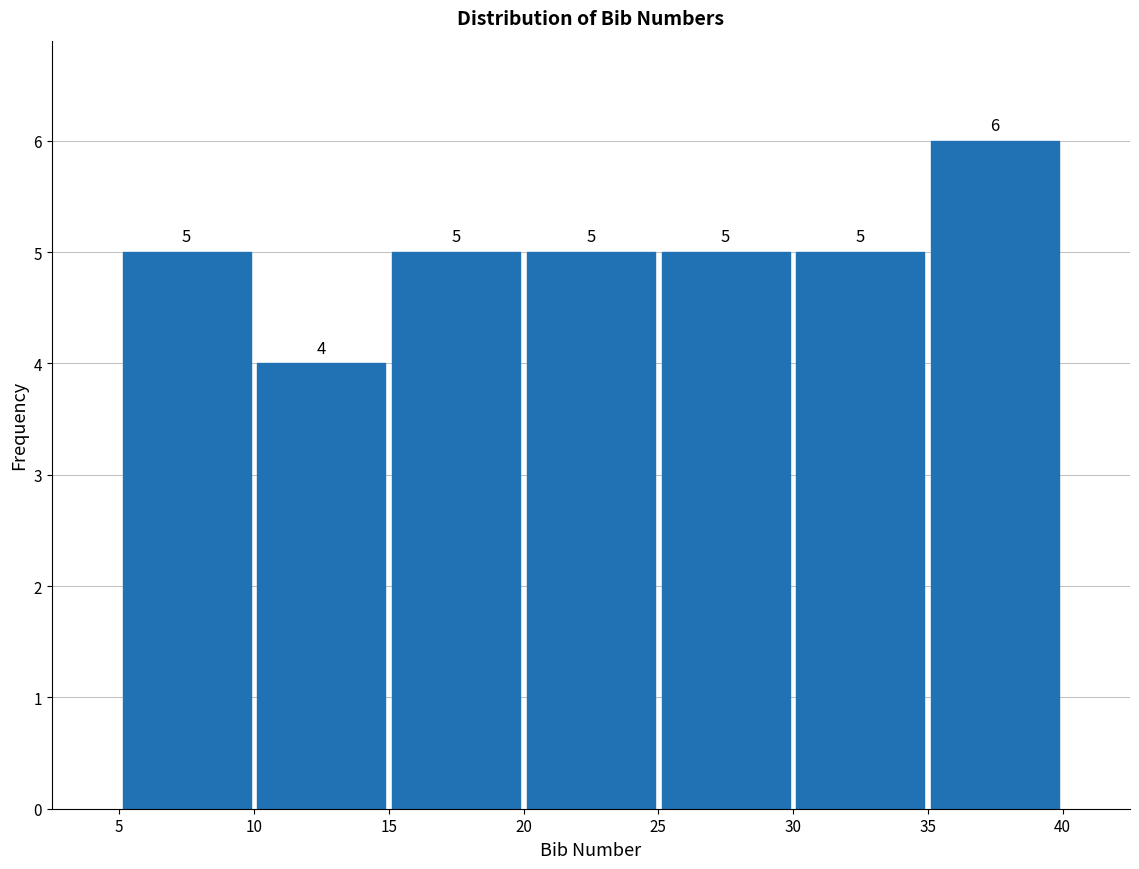

Reading left to right, transcribe this chart: for each bar, give the range it covers on the x-axis and its height.

5 to 10: 5
10 to 15: 4
15 to 20: 5
20 to 25: 5
25 to 30: 5
30 to 35: 5
35 to 40: 6